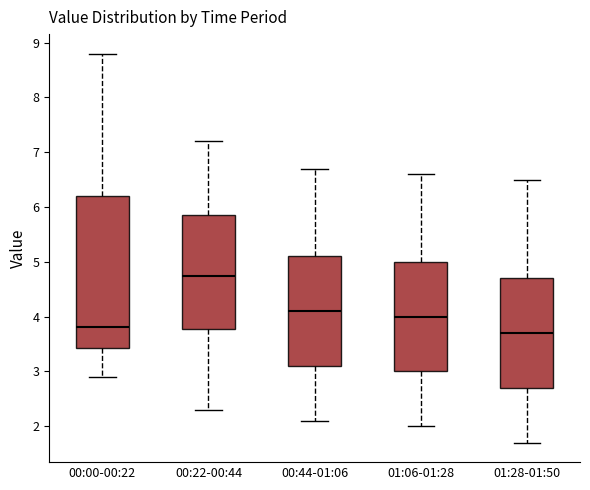

Reading left to right, transcribe this box plot: for each box, give where its median line is, the range the box spans, and where its two whiskers end, as read against the y-axis. The values are not printed on the chart, so give them approximately, as read against the axis.

00:00-00:22: median 3.8, box 3.4 to 6.2, whiskers 2.9 to 8.8
00:22-00:44: median 4.8, box 3.8 to 5.9, whiskers 2.3 to 7.2
00:44-01:06: median 4.1, box 3.1 to 5.1, whiskers 2.1 to 6.7
01:06-01:28: median 4.0, box 3.0 to 5.0, whiskers 2.0 to 6.6
01:28-01:50: median 3.7, box 2.7 to 4.7, whiskers 1.7 to 6.5